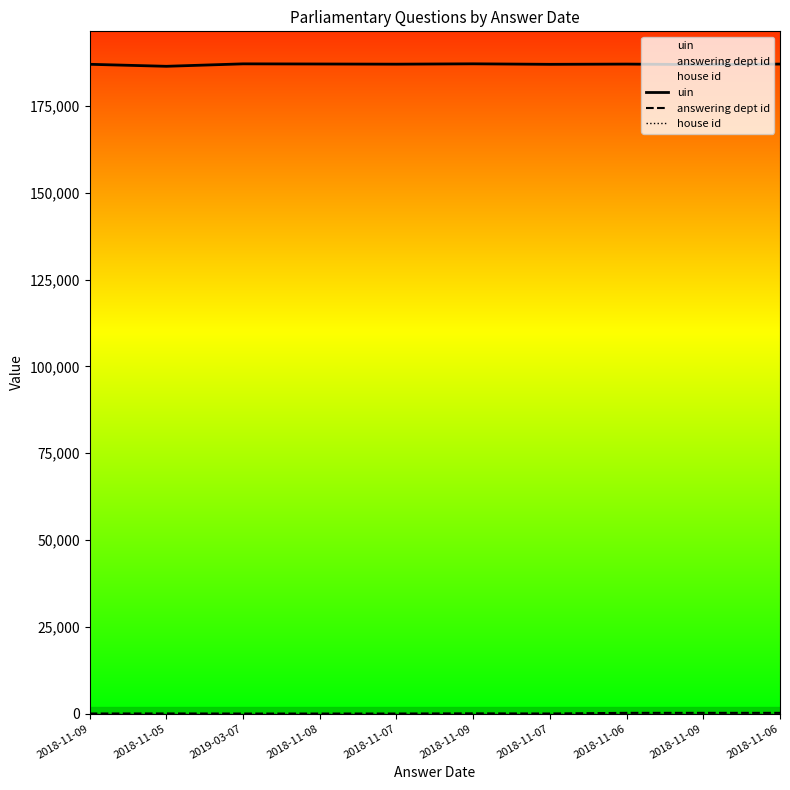

Is it true that uin equals 186919 at 2018-11-09?

True